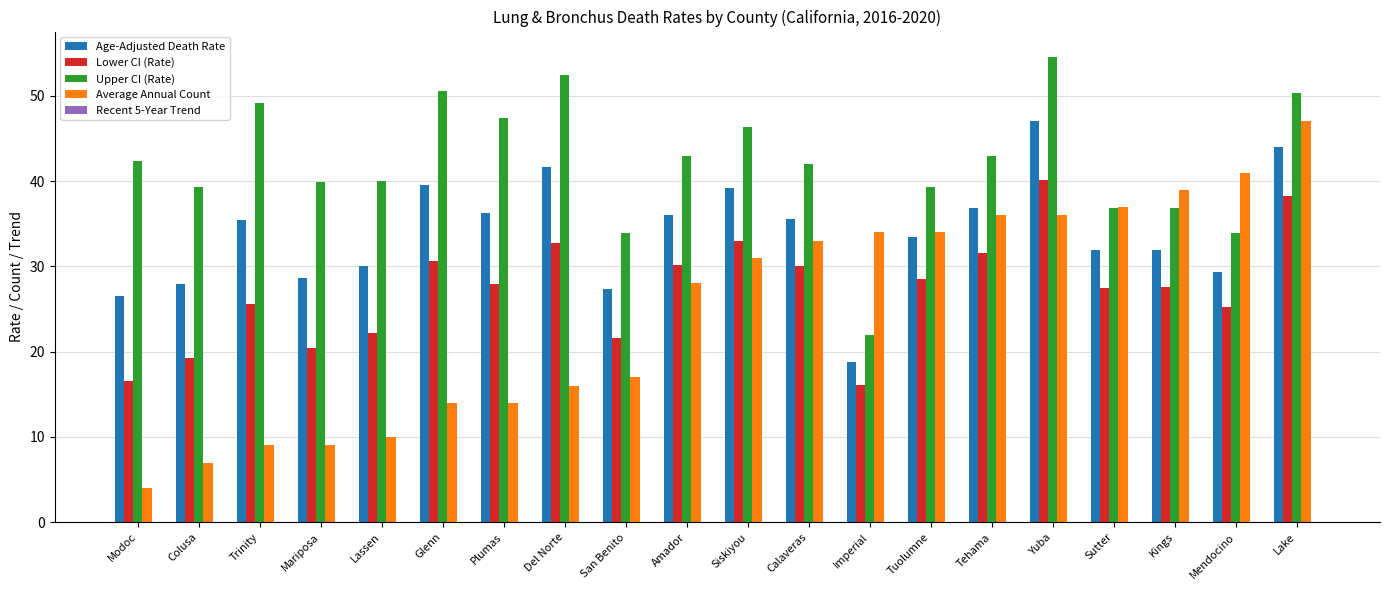

What is the maximum value for Age-Adjusted Death Rate?

47.0